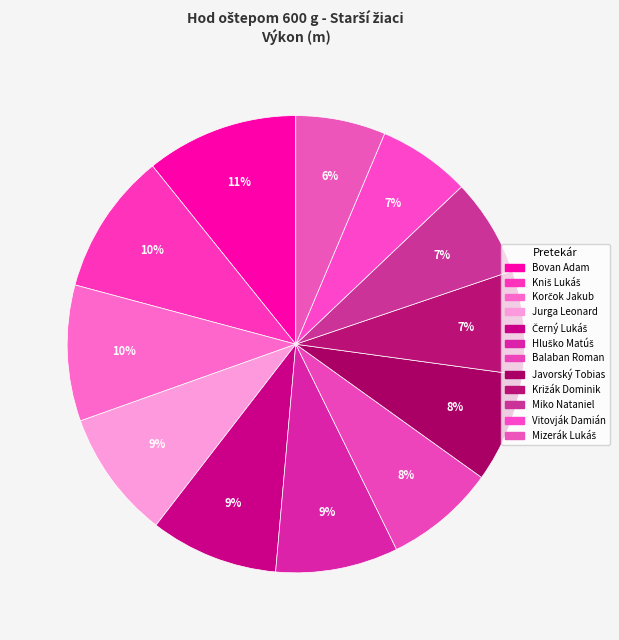

What is the change in value from Jurga Leonard to Černý Lukáš?

-0.1